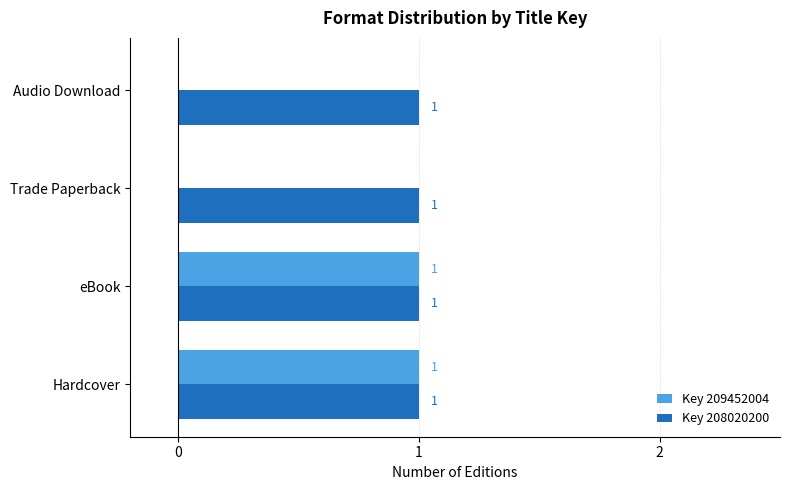

Is it true that Key 209452004 equals 1 at Hardcover?

True